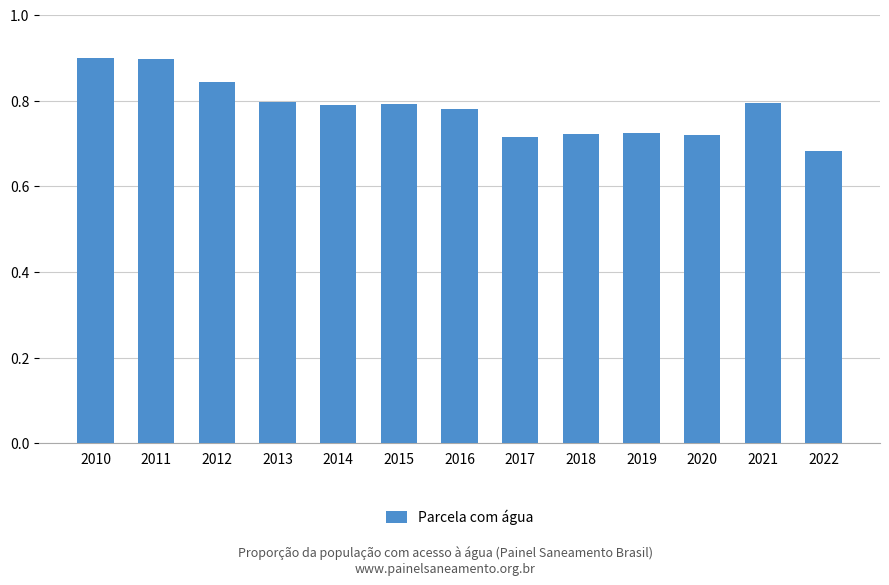

True or false: the data shows 0.4 at 2010.

False